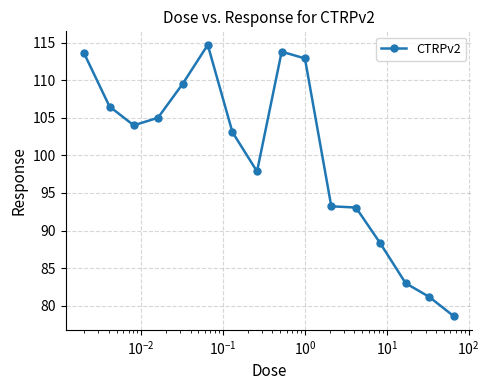

Reading left to right, list all the values displayed in this chart.

113.6	106.5	104.0	105.0	109.5	114.7	103.1	97.9	113.8	112.9	93.2	93.1	88.3	83.0	81.2	78.6